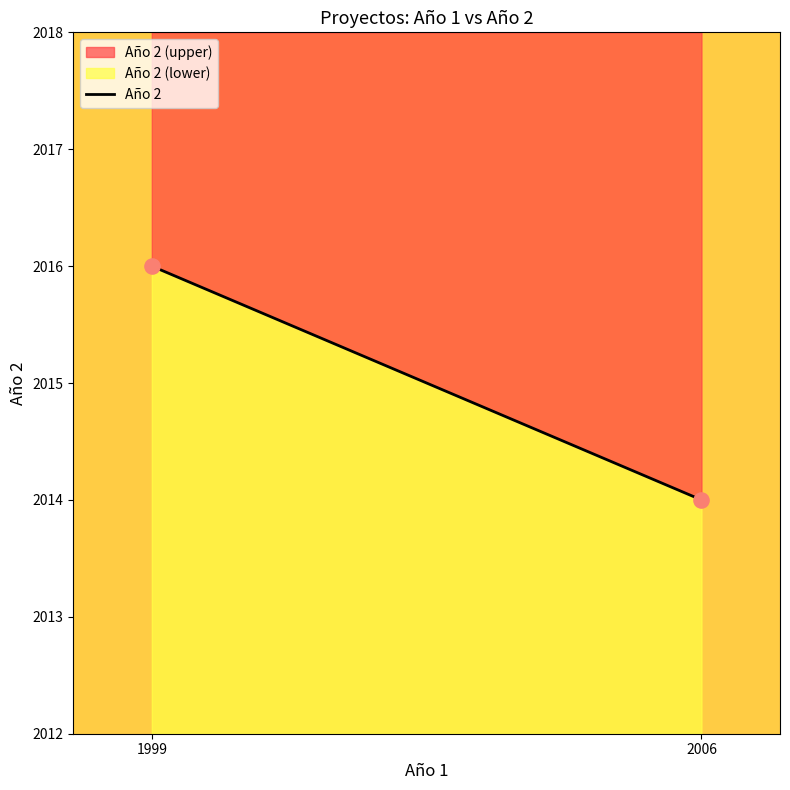

What is the ratio of the value at 2006 to the value at 1999?

1.0